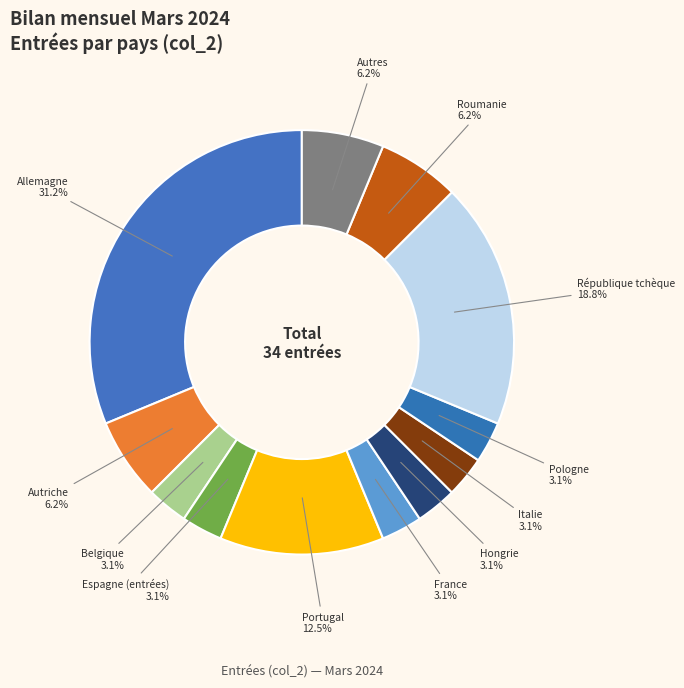

Count the number of slices in the pie.

12